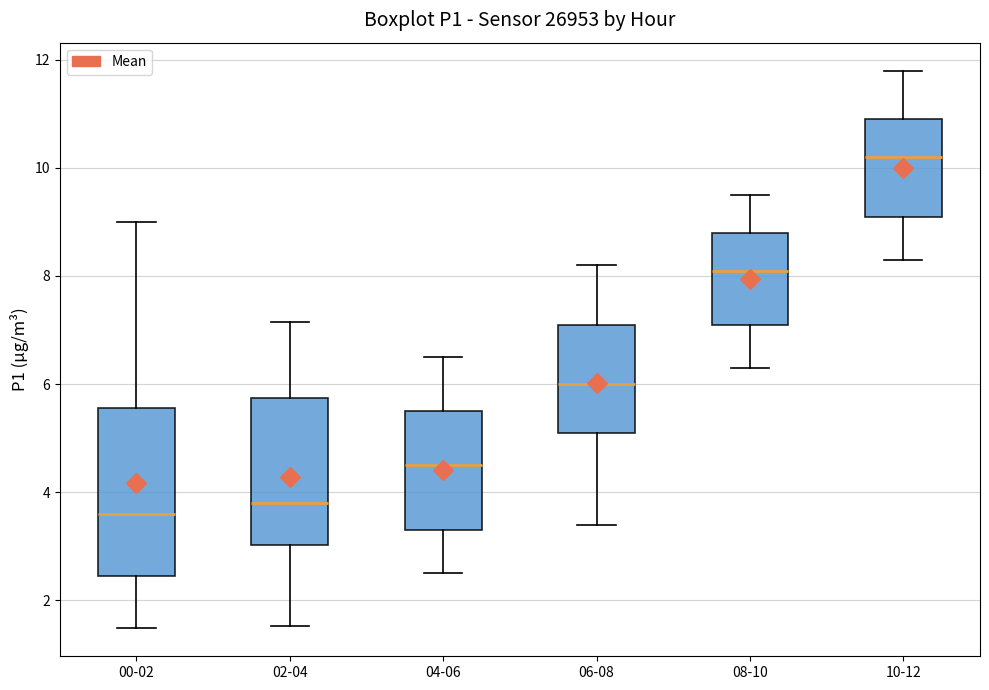

Reading left to right, transcribe this box plot: for each box, give where its median line is, the range the box spans, and where its two whiskers end, as read against the y-axis. The values are not printed on the chart, so give them approximately, as read against the axis.

00-02: median 3.6, box 2.4 to 5.6, whiskers 1.4 to 9.0
02-04: median 3.8, box 3.0 to 5.8, whiskers 1.6 to 7.2
04-06: median 4.6, box 3.4 to 5.6, whiskers 2.6 to 6.6
06-08: median 6.0, box 5.2 to 7.2, whiskers 3.4 to 8.2
08-10: median 8.2, box 7.2 to 8.8, whiskers 6.4 to 9.6
10-12: median 10.2, box 9.2 to 11.0, whiskers 8.4 to 11.8